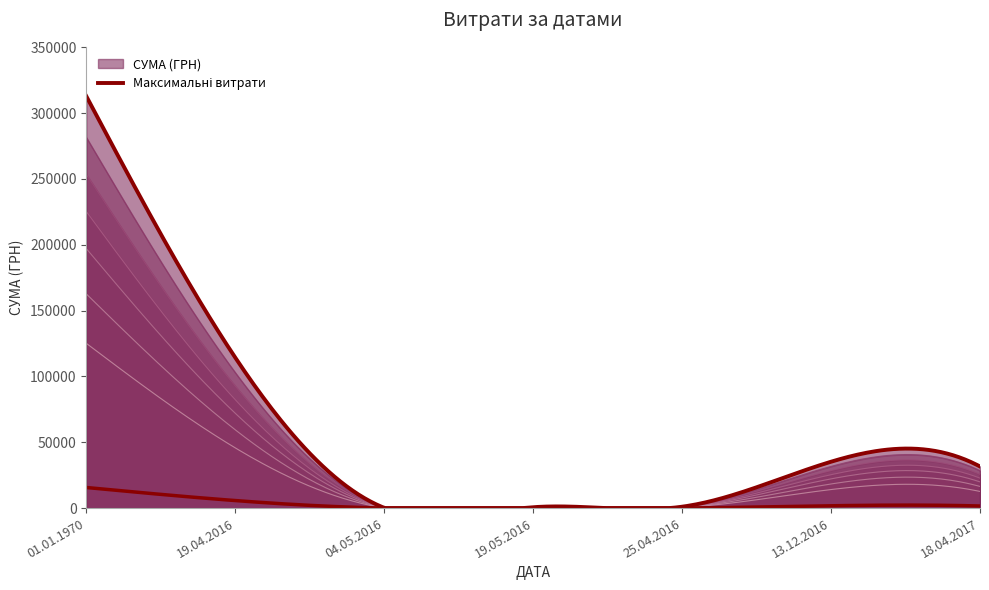

What is the label of the 2nd point from the left?

19.04.2016